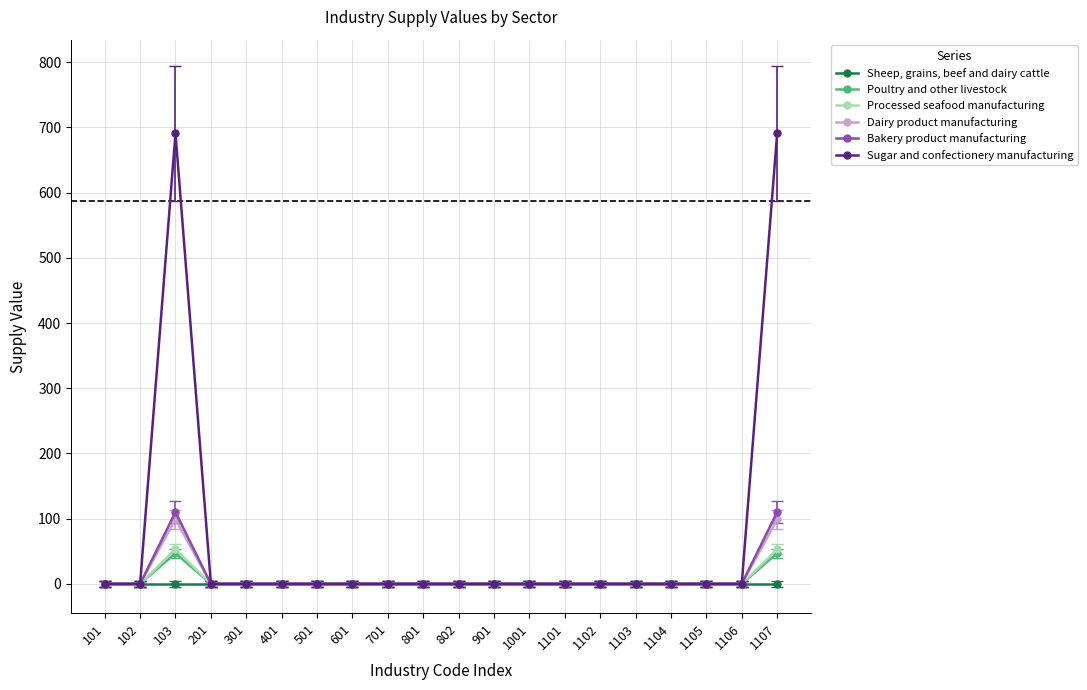

Which series has the largest total across all categories?

Sugar and confectionery manufacturing